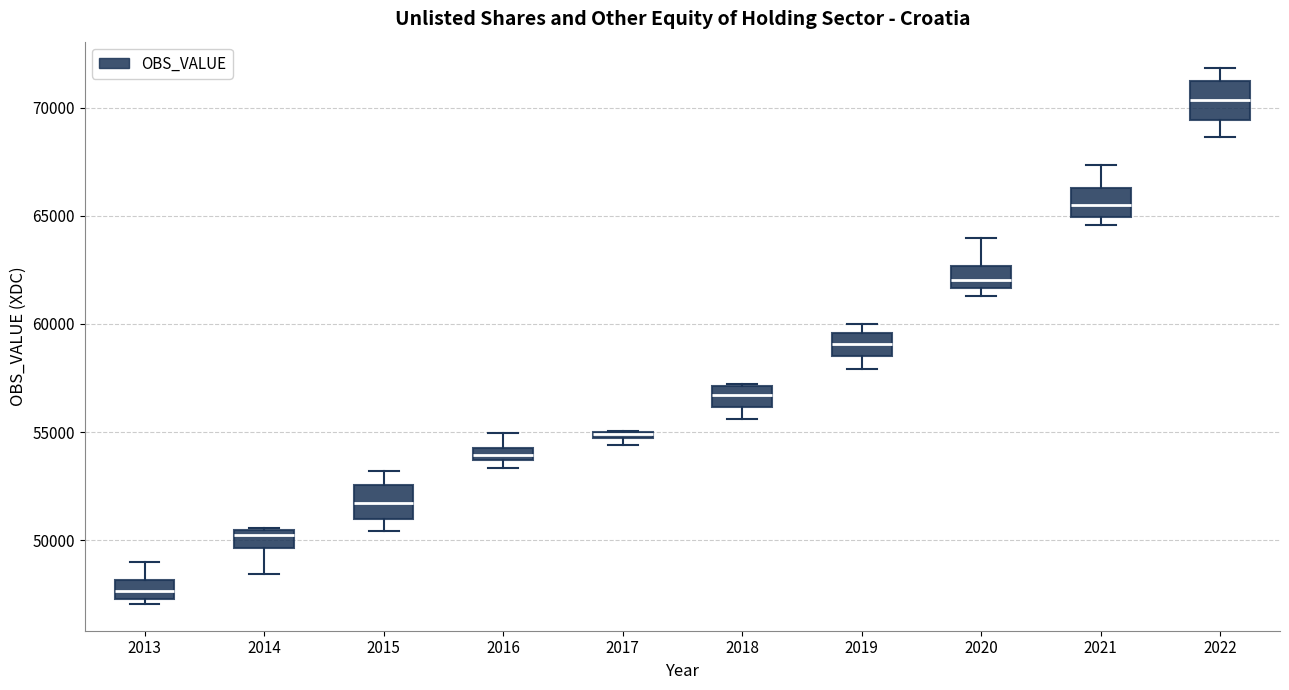

Where does the median line of the box at x = 2020 sit on the y-axis? The values are not printed on the chart, so give them approximately, as read against the axis.

62000